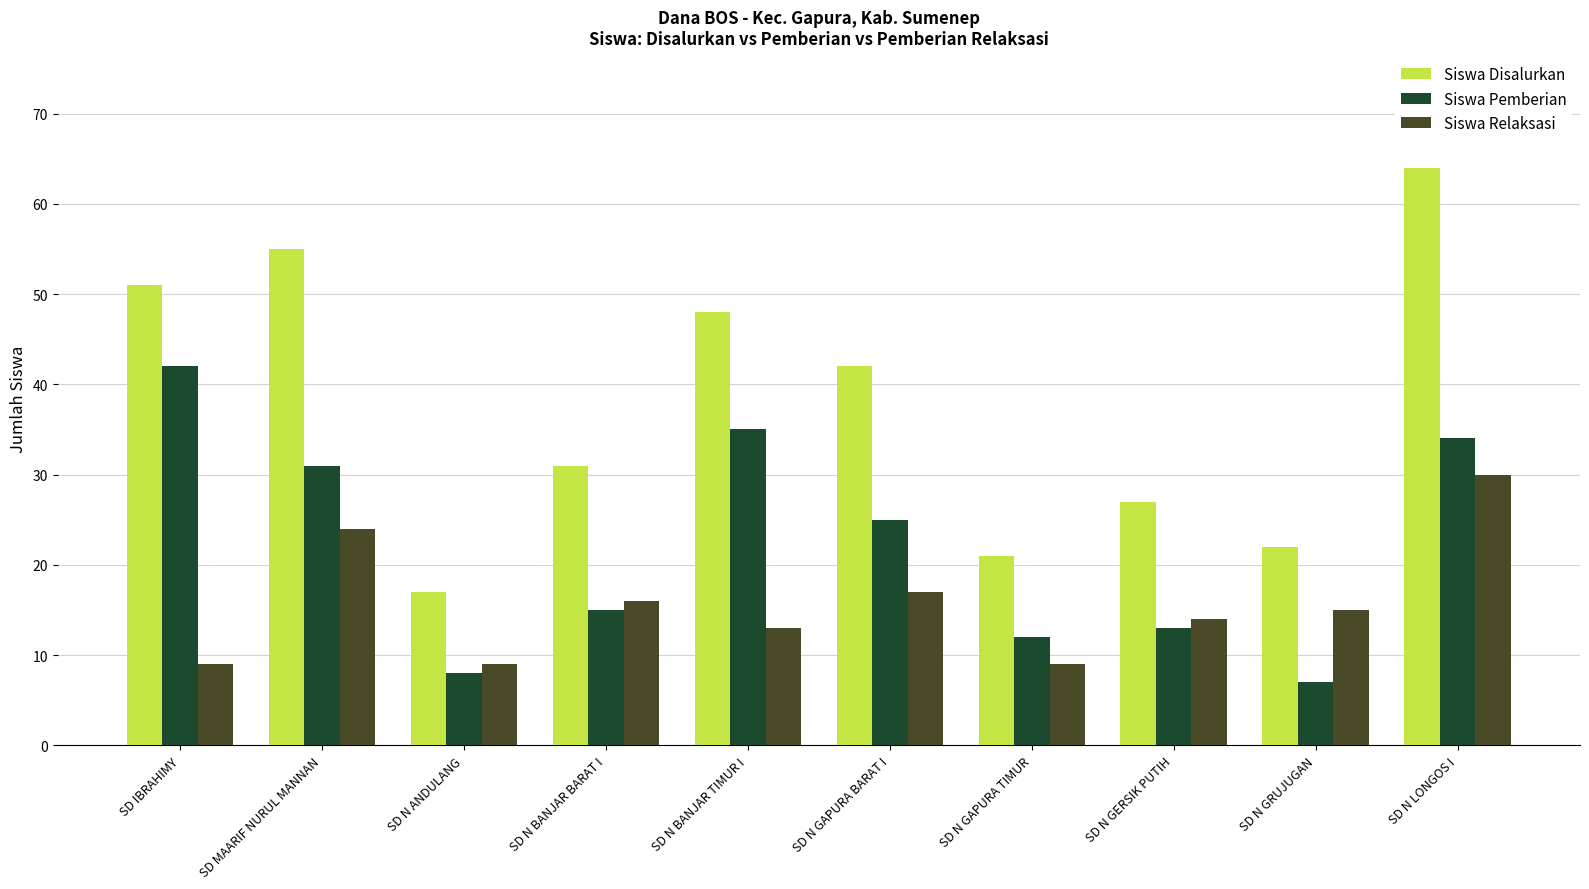

Which series has the largest total across all categories?

Siswa Disalurkan